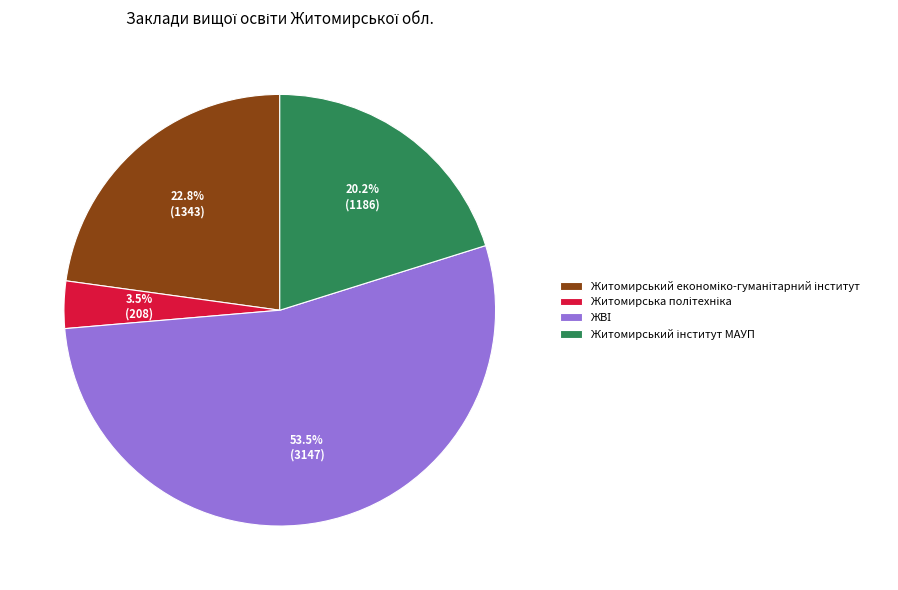

To the nearest percent, what is the difference between the largest and smallest slice percentages?

50%